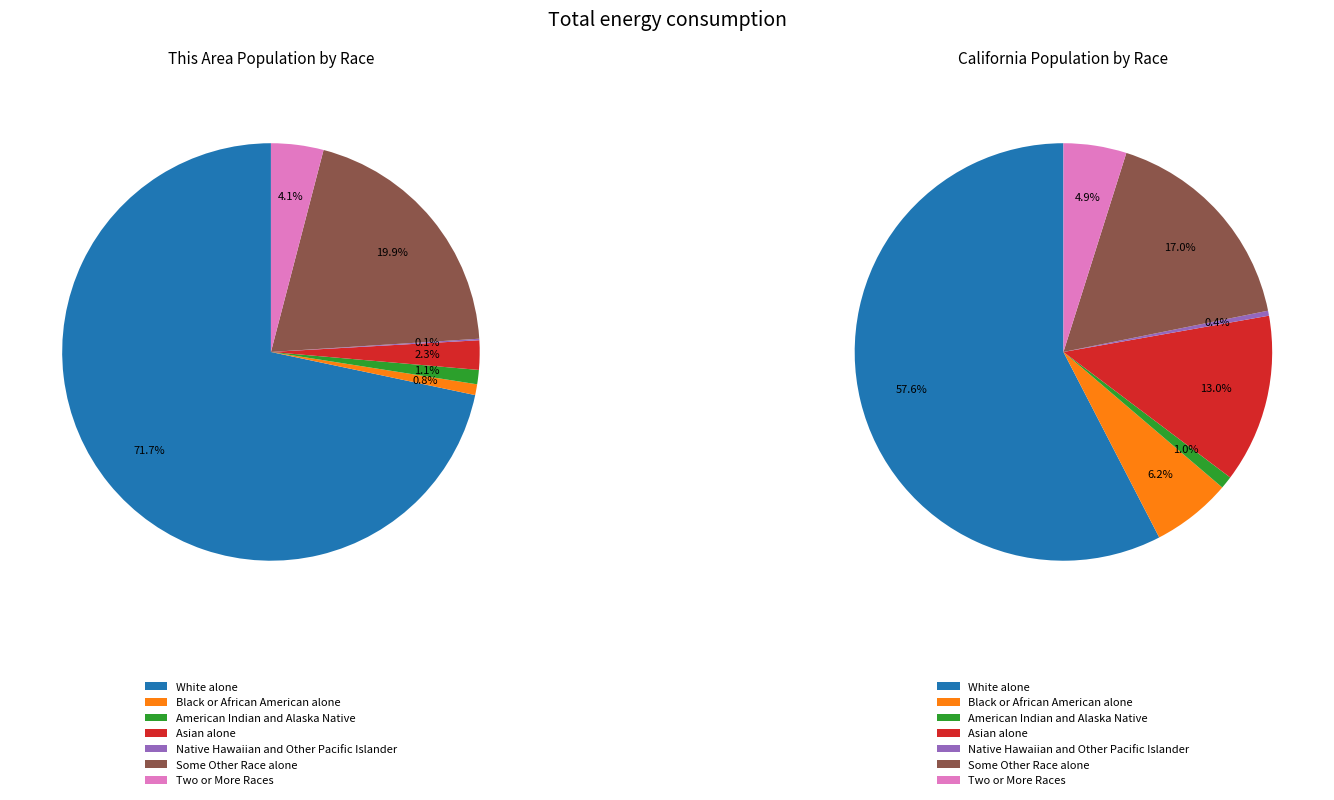

Which slice is the largest?

White alone